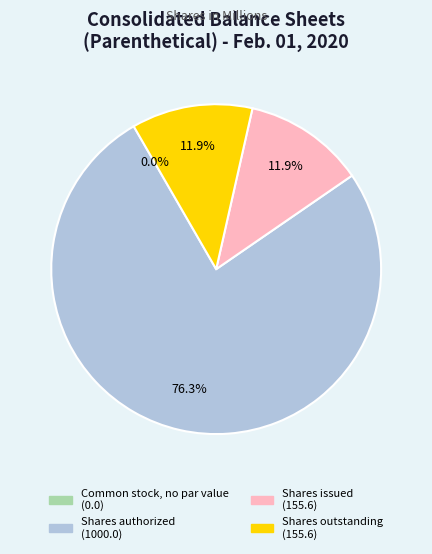

Which category has the biggest portion of the pie?

Shares authorized